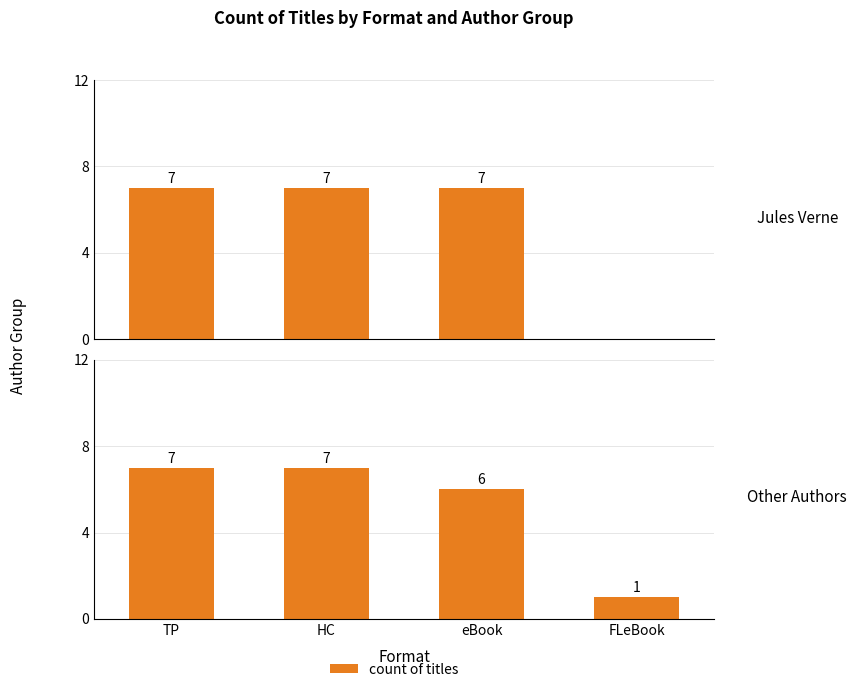

Reading left to right, extract all data points from this chart.

Jules Verne: 7	7	7	0
Other Authors: 7	7	6	1